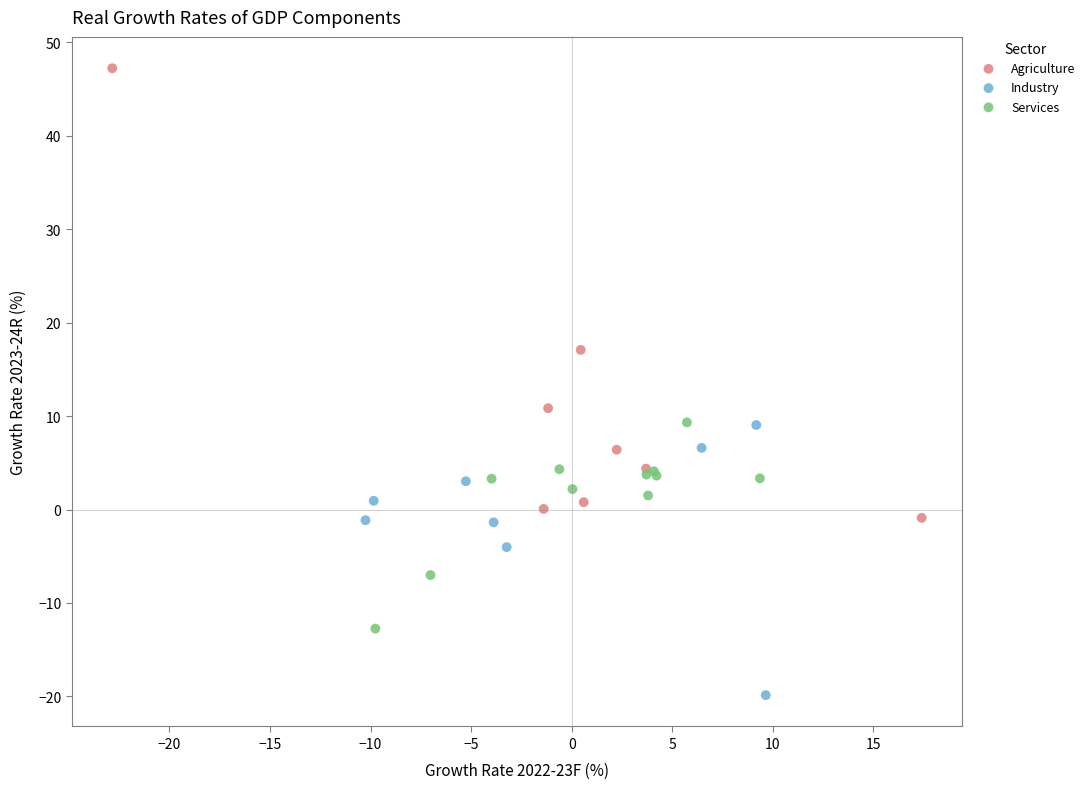

What are all the series names shown in the legend?

Agriculture, Industry, Services